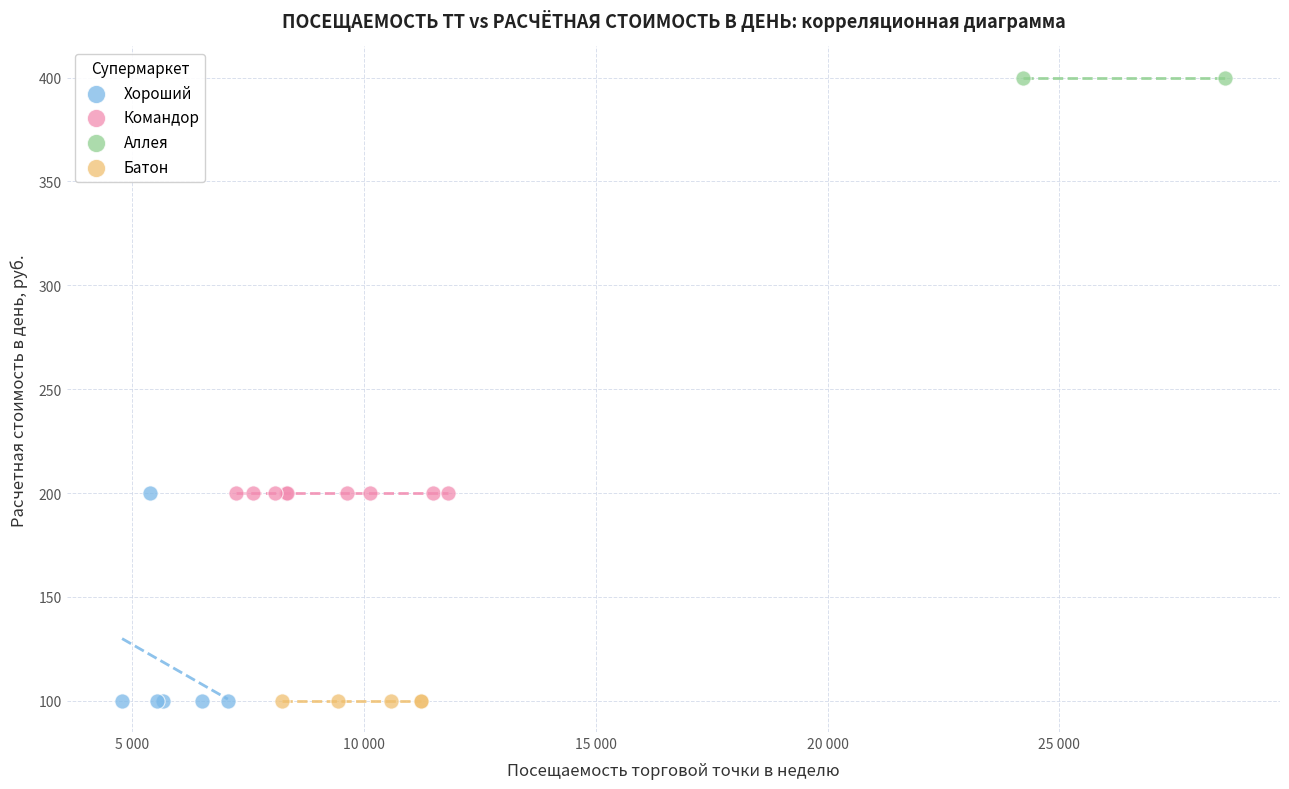

What are all the series names shown in the legend?

Хороший, Командор, Аллея, Батон